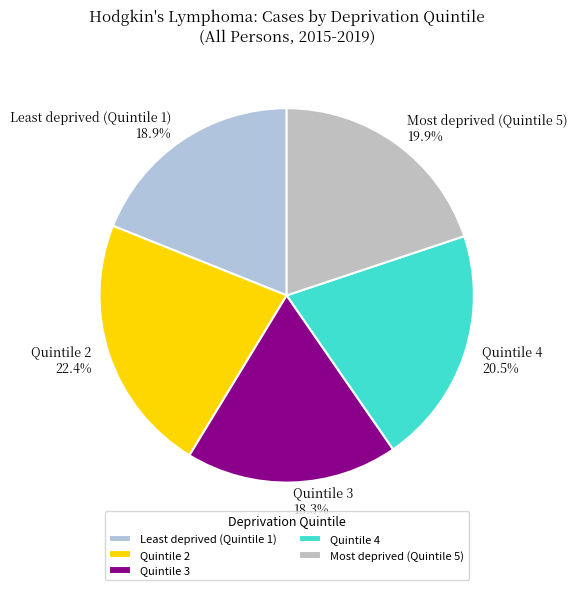

Is there any slice that represents more than half of the pie?

No